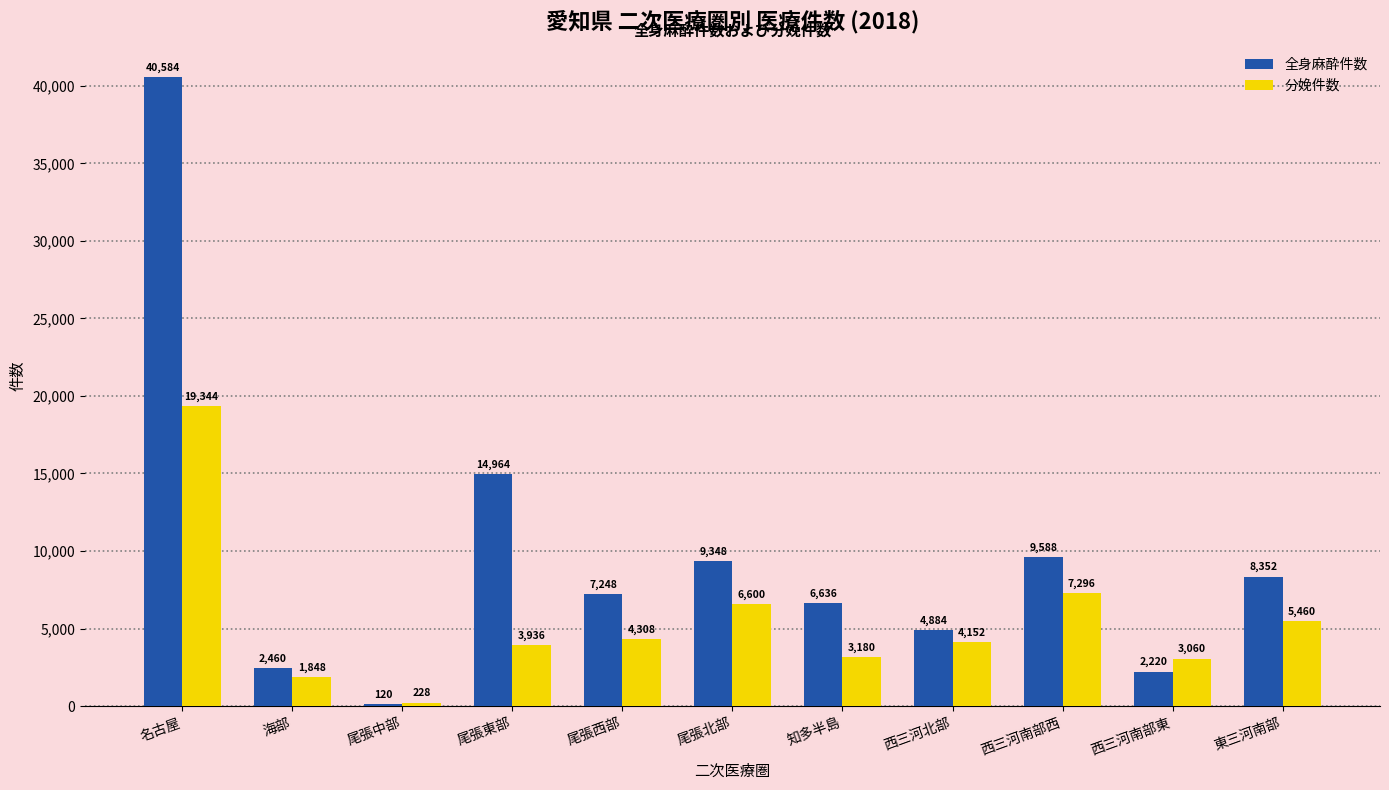

What is the maximum value shown in the chart?

40584